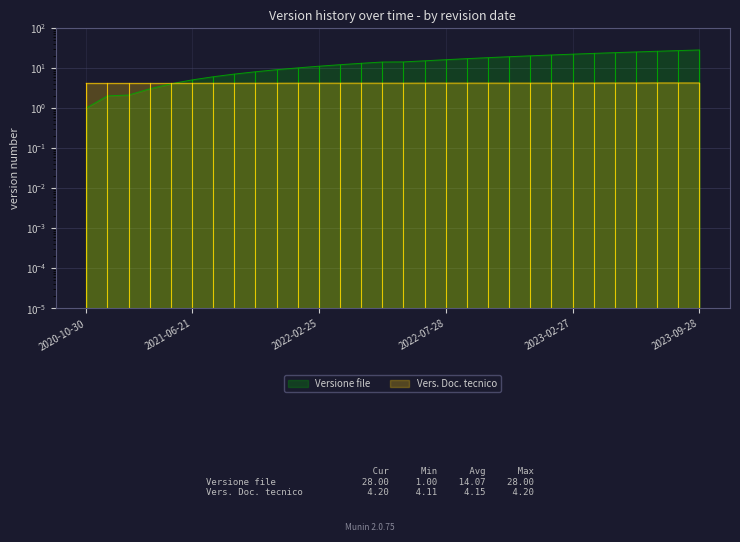

What is the difference between the second highest and minimum values in the Versione file series?

26.0